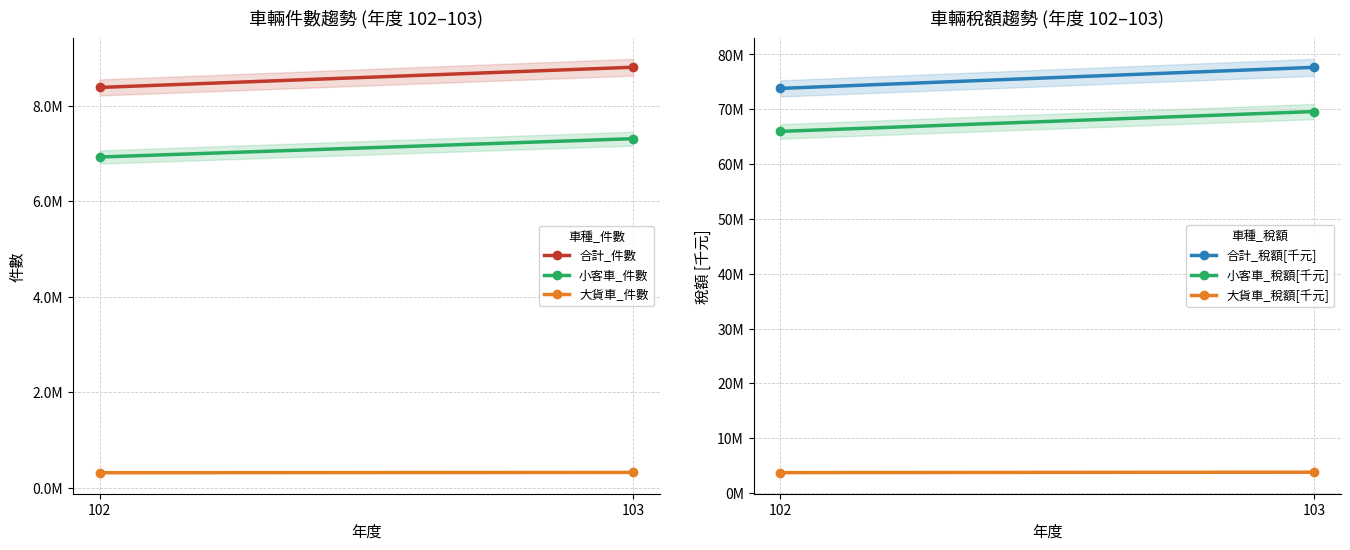

Reading right to left, transcribe all the data shown in this chart.

合計_件數: 8801171	8377917
小客車_件數: 7305582	6921586
大貨車_件數: 318772	312827
合計_稅額[千元]: 77650809	73805908
小客車_稅額[千元]: 69585020	65968819
大貨車_稅額[千元]: 3805775	3728918